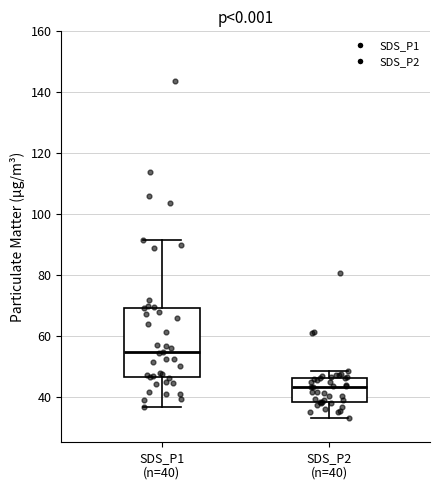

Reading left to right, read every box against the y-axis: the position of its median line, the range the box covers, and the ends of its whiskers. The values are not printed on the chart, so give them approximately, as read against the axis.

SDS_P1 (n=40): median 54, box 46 to 70, whiskers 36 to 92
SDS_P2 (n=40): median 44, box 38 to 46, whiskers 32 to 48